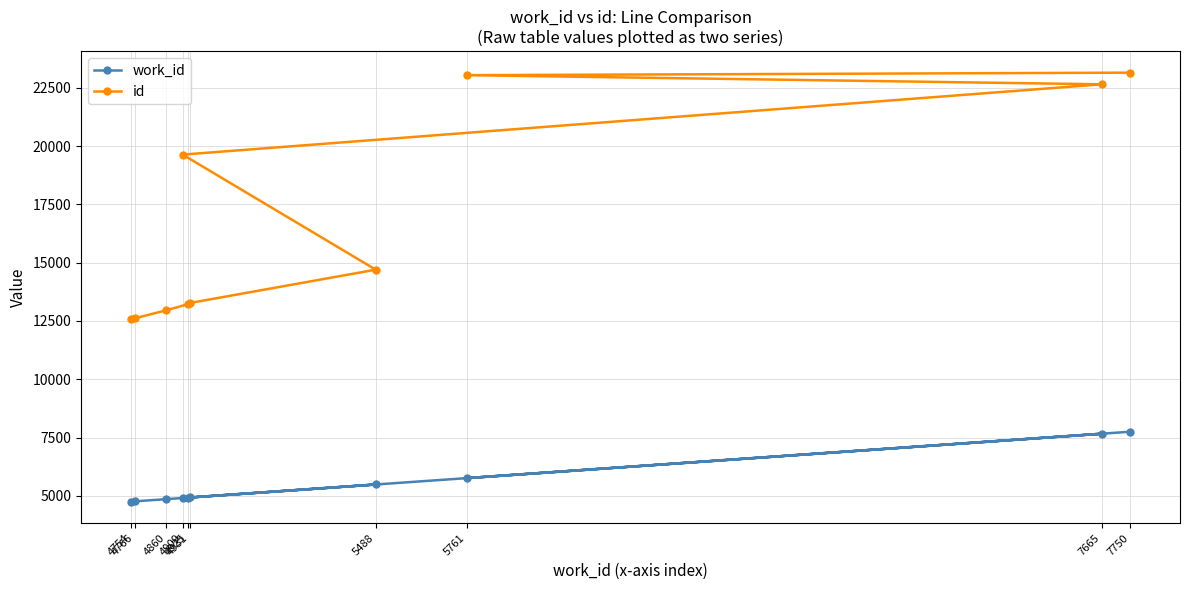

How many lines are shown in the chart?

2